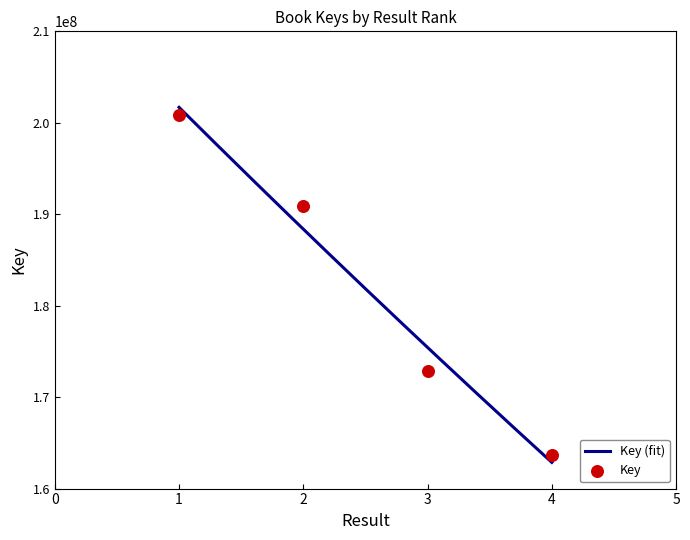

What is the change in value from 1 to 2?

-9891289